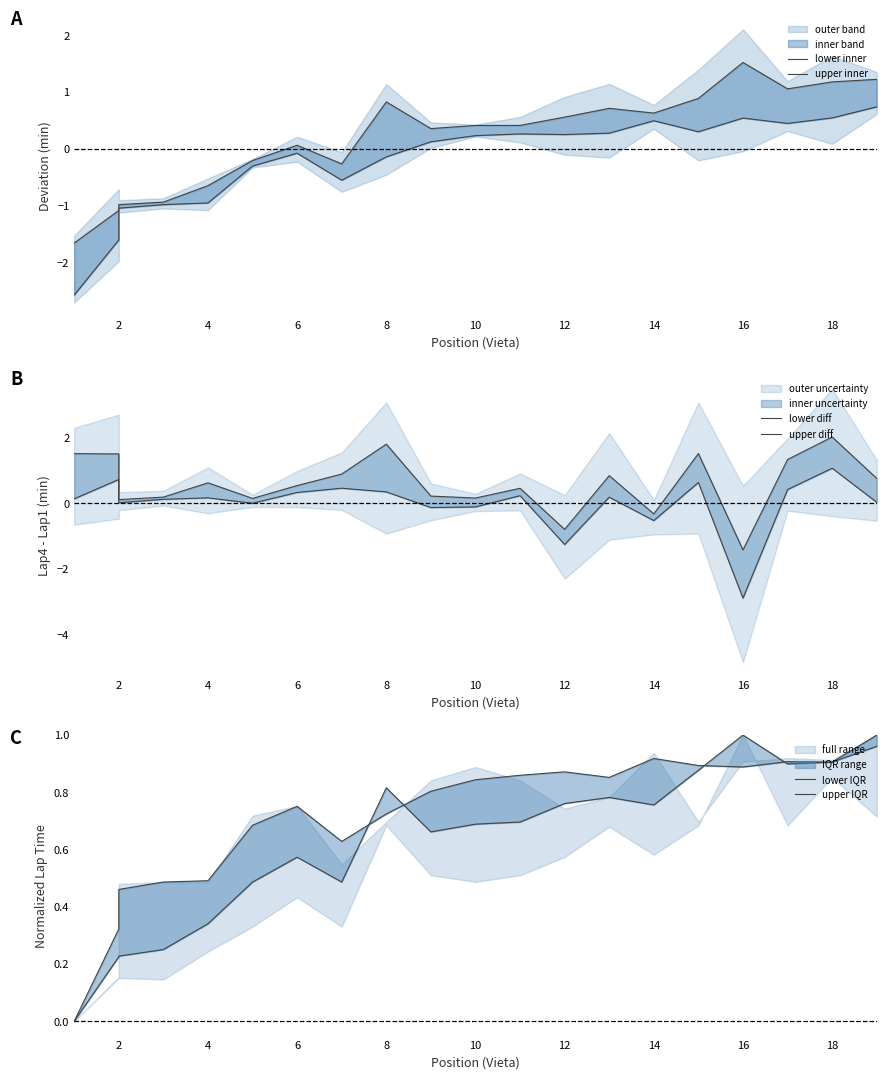

After their last crossing, which series has the higher values: lower diff or lower inner?

lower inner